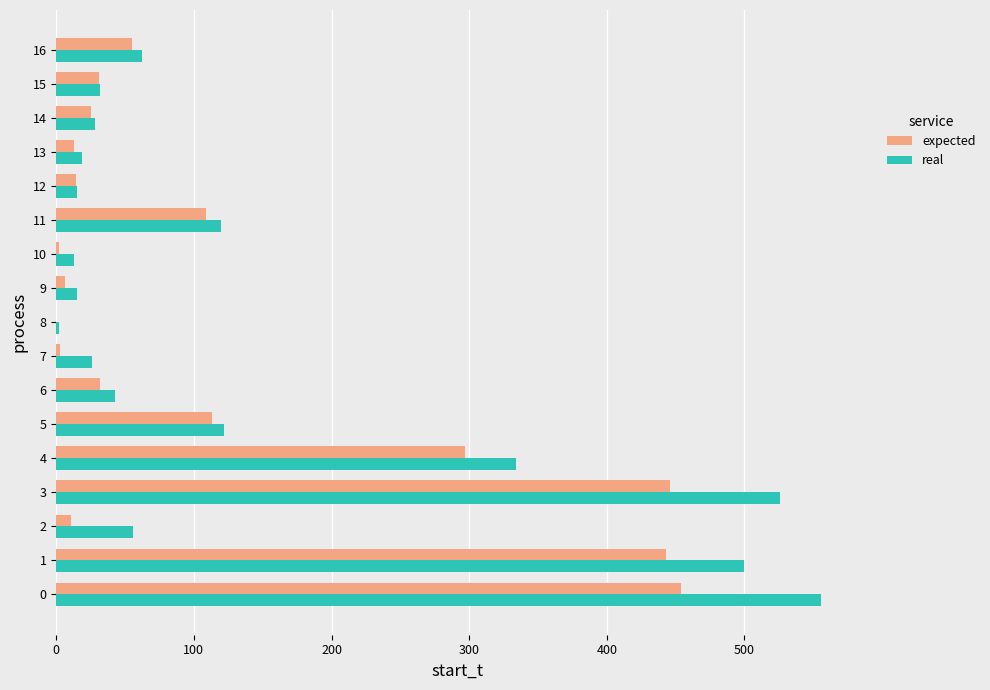

What value does the real series have at 15, to the nearest 50?

50